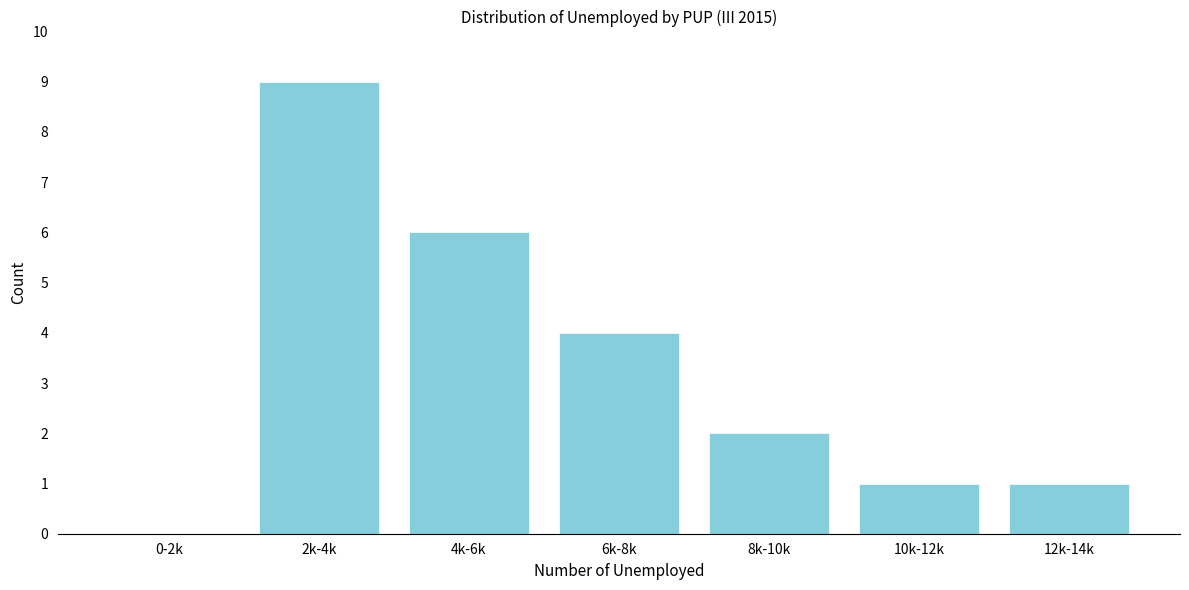

Reading left to right, what are all the values shown in this chart?

0-2k=0	2k-4k=9	4k-6k=6	6k-8k=4	8k-10k=2	10k-12k=1	12k-14k=1